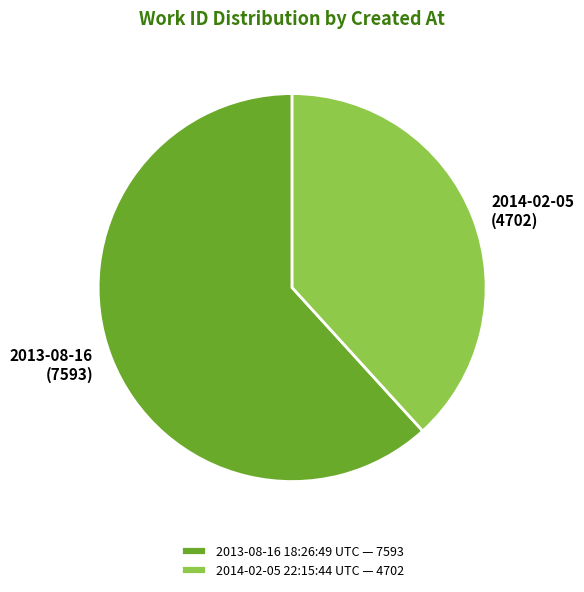

Is it true that 2013-08-16 18:26:49 UTC is 75% of the pie?

False